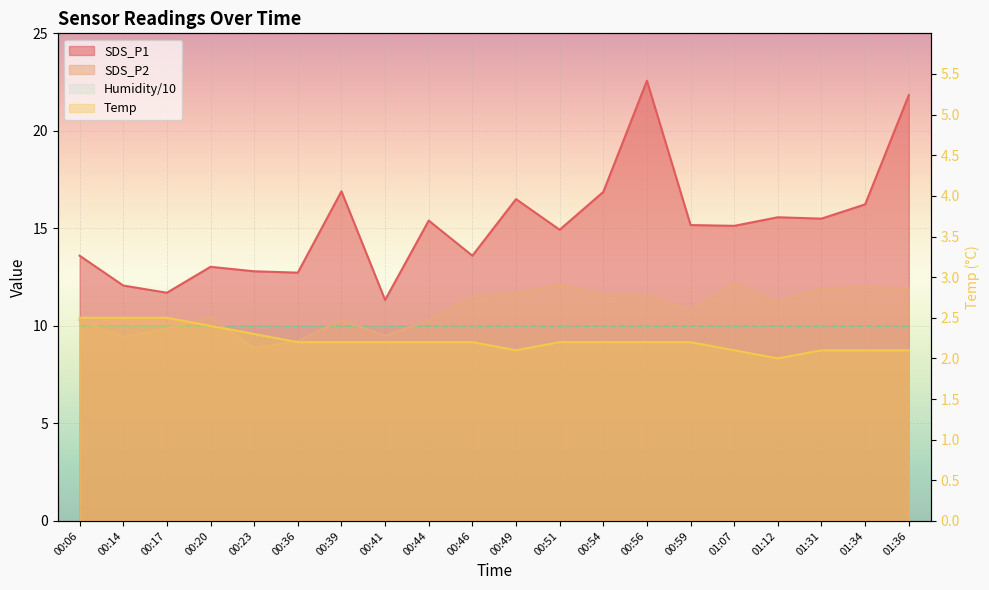

Reading right to left, list all the values displayed in this chart.

SDS_P1: 21.8	16.2	15.5	15.6	15.1	15.2	22.6	16.9	14.9	16.5	13.6	15.4	11.3	16.9	12.7	12.8	13.0	11.7	12.1	13.6
SDS_P2: 11.9	12.0	11.9	11.2	12.2	10.8	11.6	11.6	12.1	11.7	11.5	10.3	9.5	10.3	9.2	8.9	10.4	9.9	9.4	10.3
Temp: 2.1	2.1	2.1	2.0	2.1	2.2	2.2	2.2	2.2	2.1	2.2	2.2	2.2	2.2	2.2	2.3	2.4	2.5	2.5	2.5